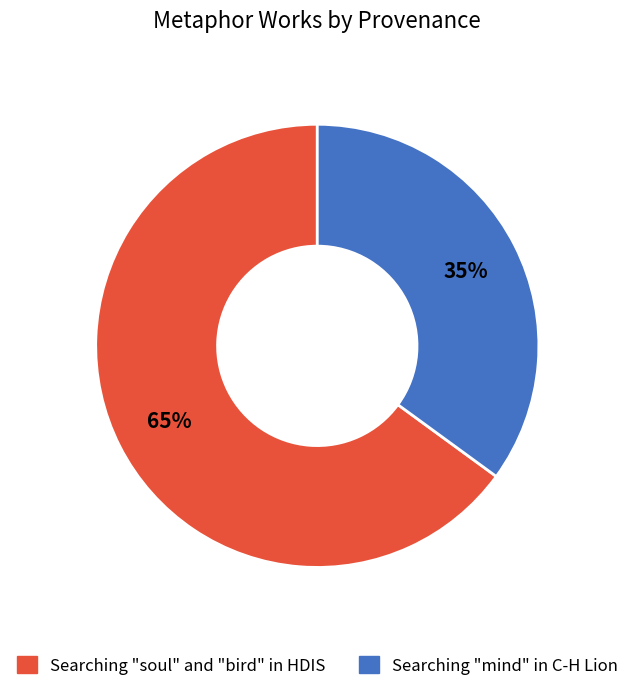

True or false: Searching "soul" and "bird" in HDIS accounts for 74% of the total.

False